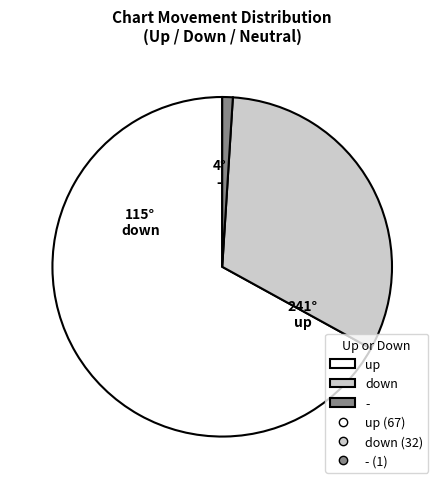

Is there any slice that represents more than half of the pie?

Yes